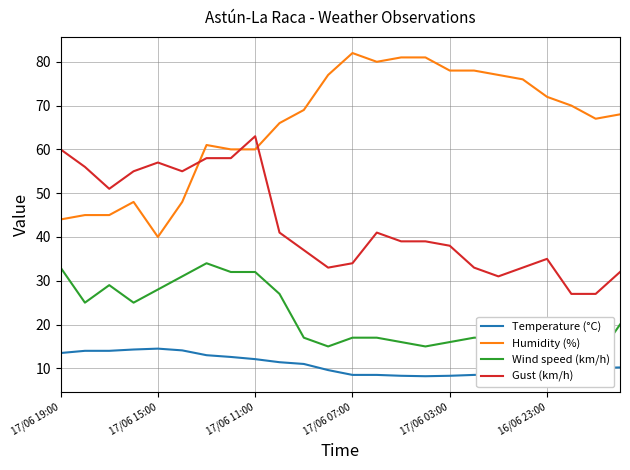

True or false: Wind speed (km/h) and Gust (km/h) intersect in this chart.

False